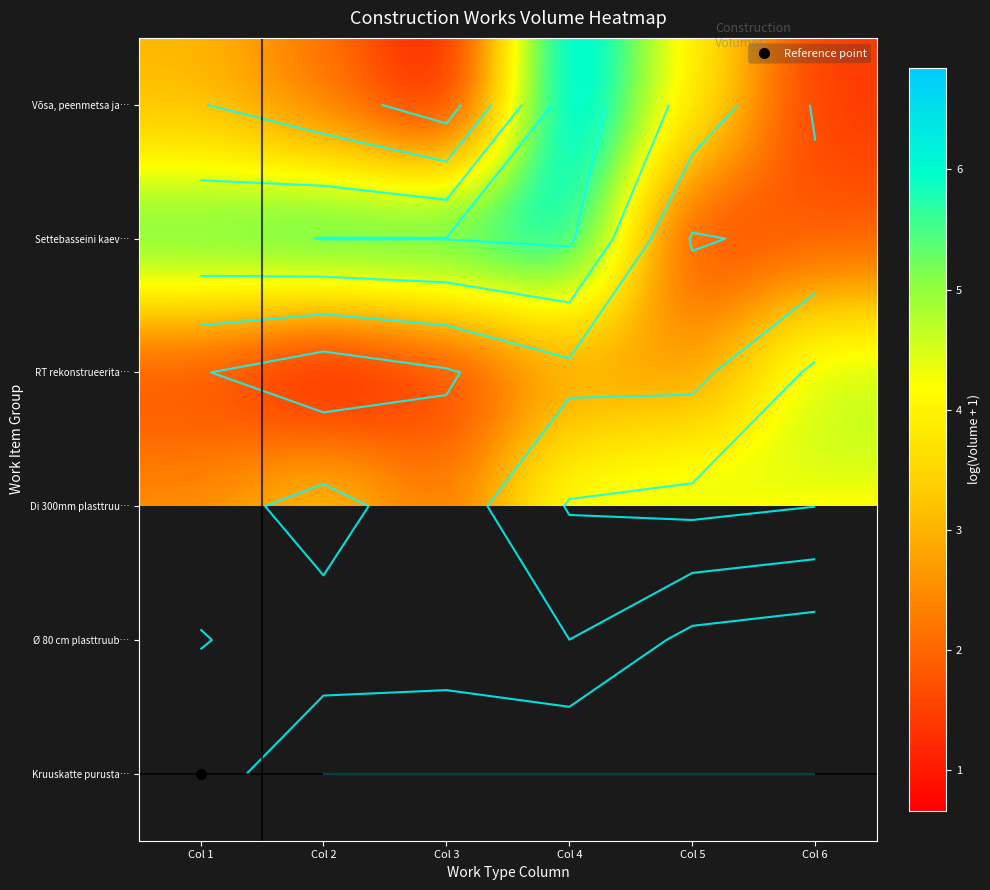

The value of Di 300mm plasttruu… at Col 2 is 5.5. True or false?

False